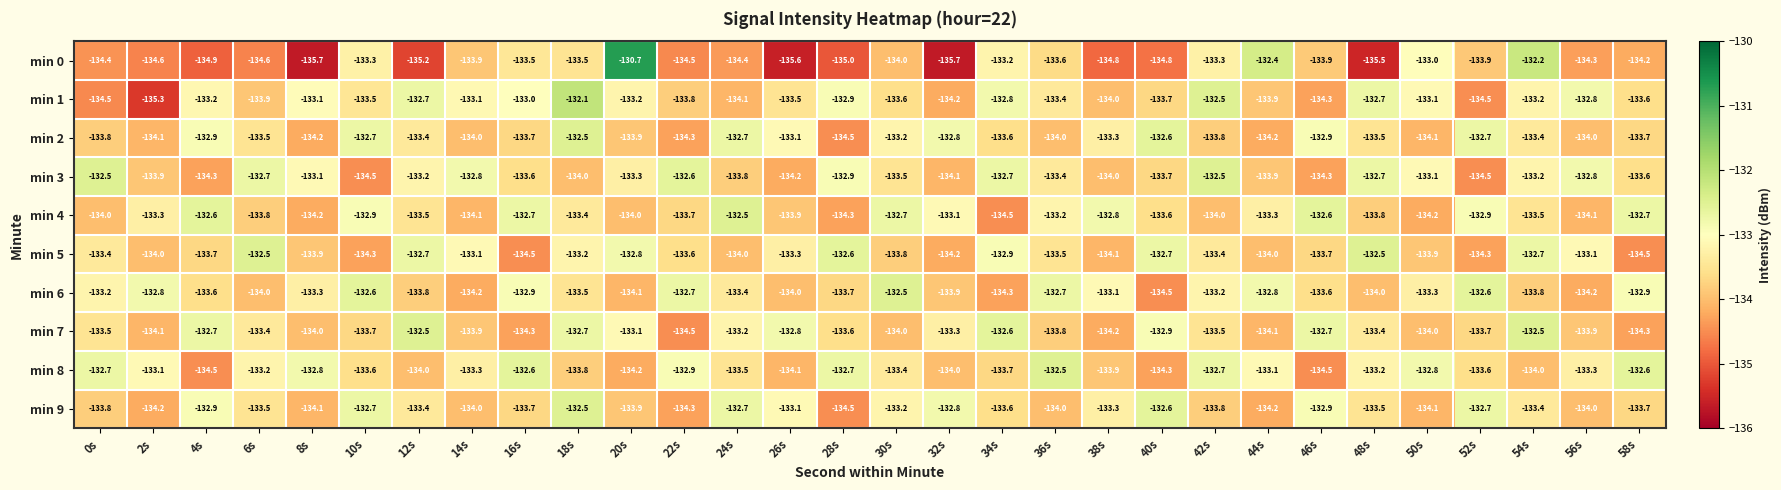

What is the minimum value shown in the chart?

-135.7